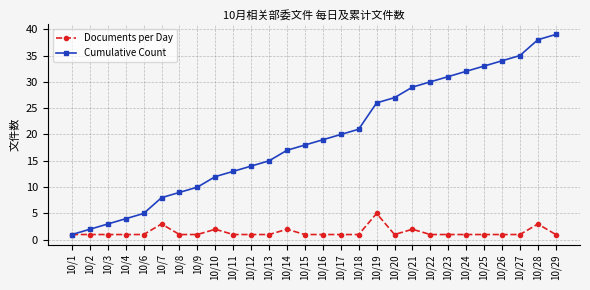

How many lines are shown in the chart?

2